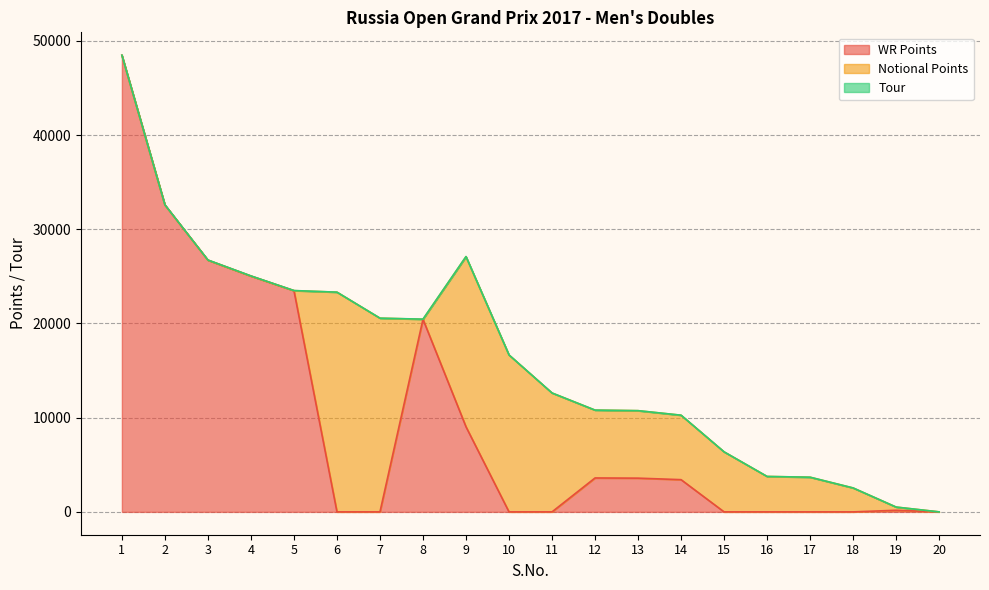

Does the chart display data point markers on the line(s)?

No